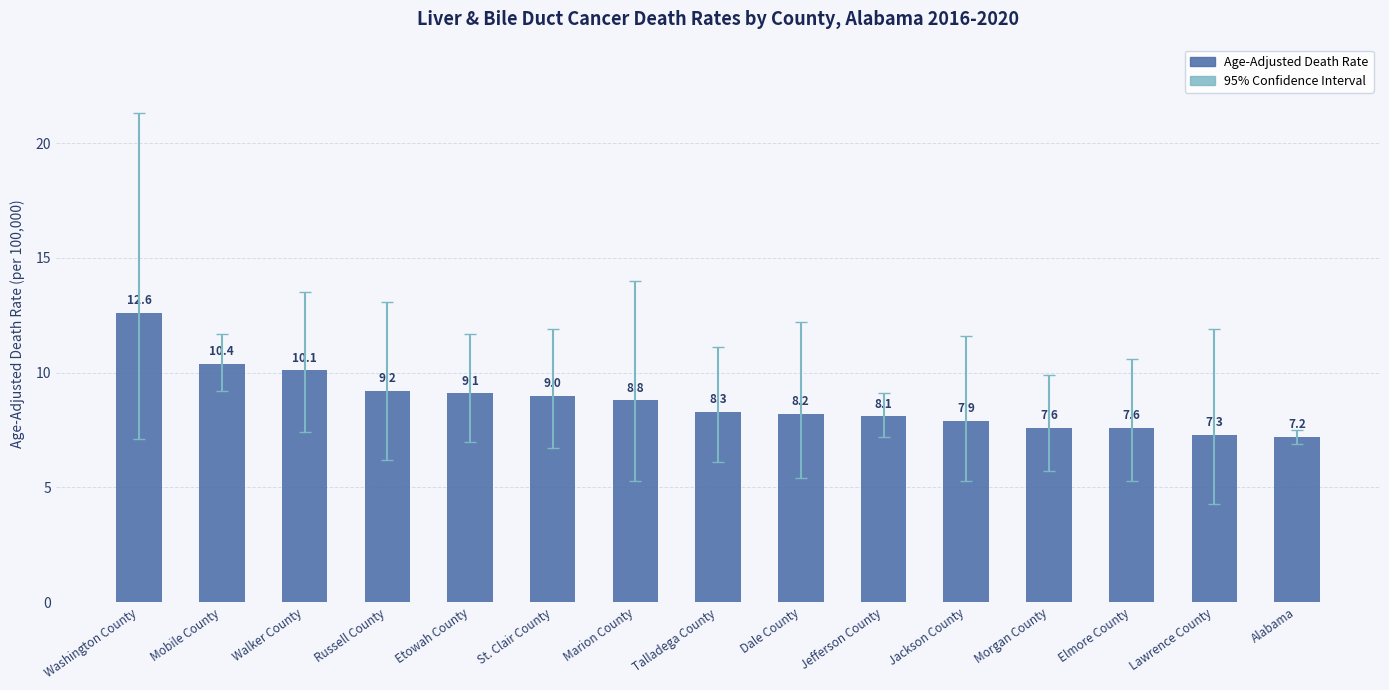

What is the ratio of the value at St. Clair County to the value at Etowah County?

1.0